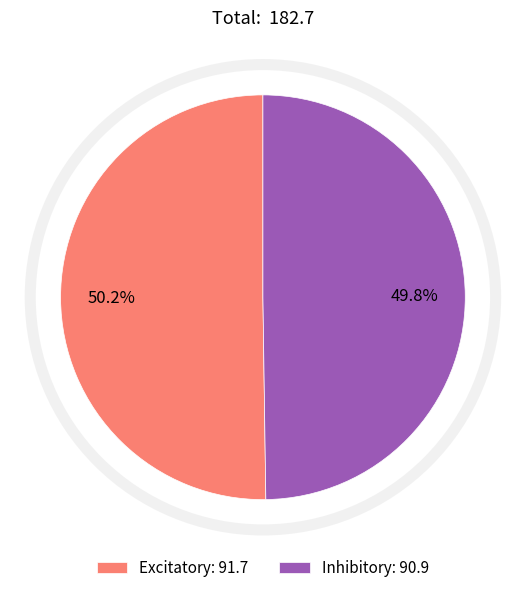

True or false: Inhibitory accounts for 65% of the total.

False